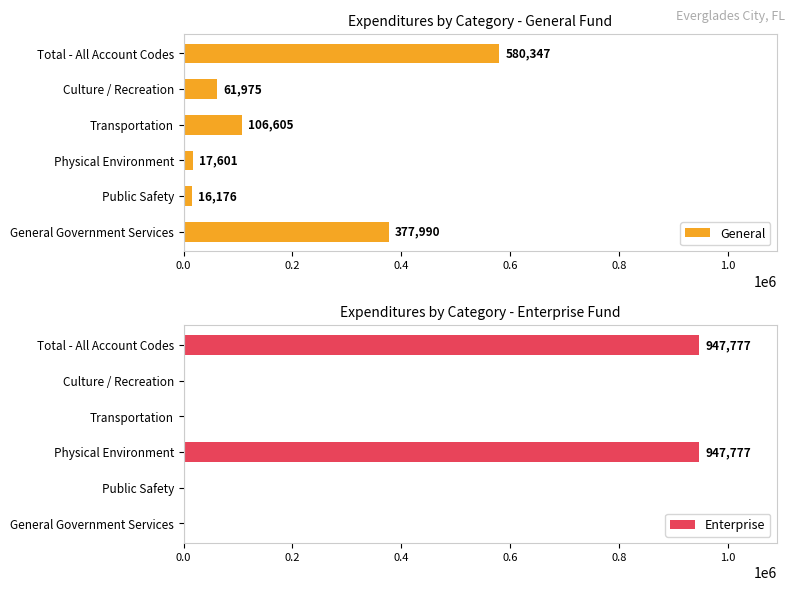

What is the greatest value displayed?

947777